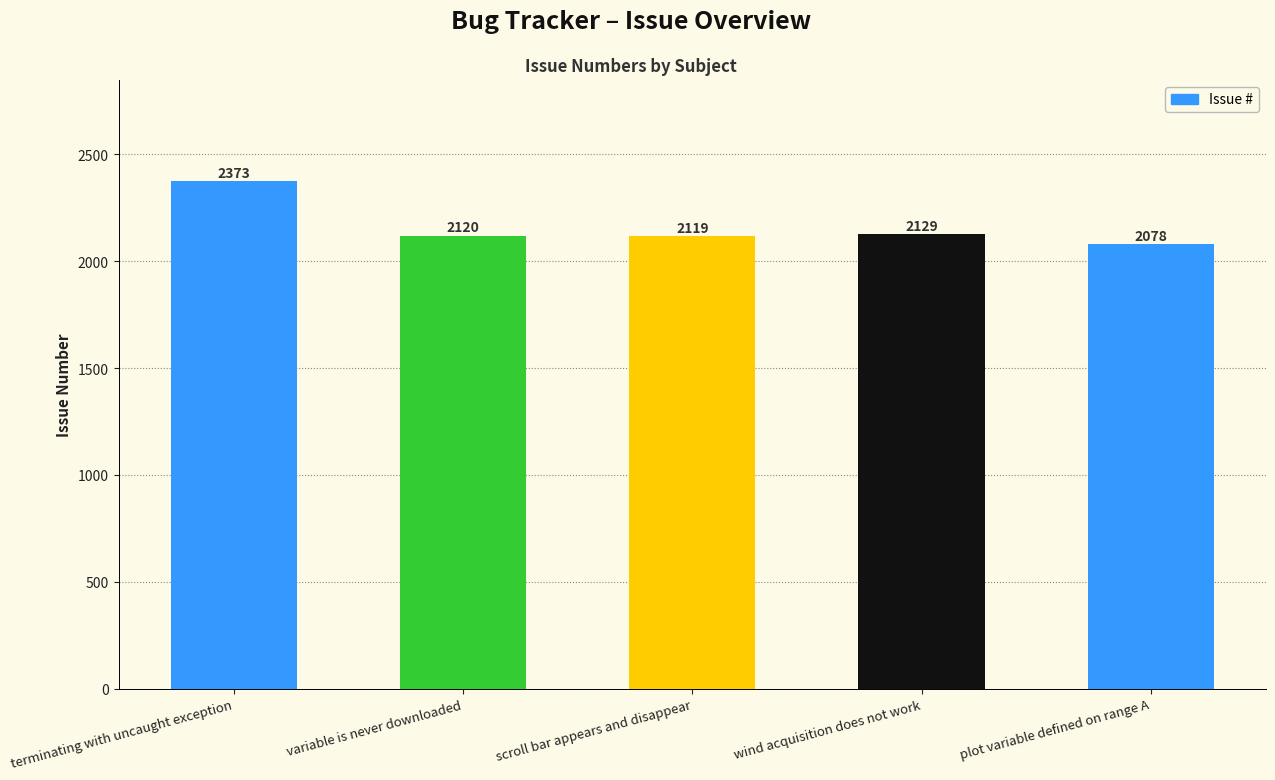

How many values are below 2120?

2